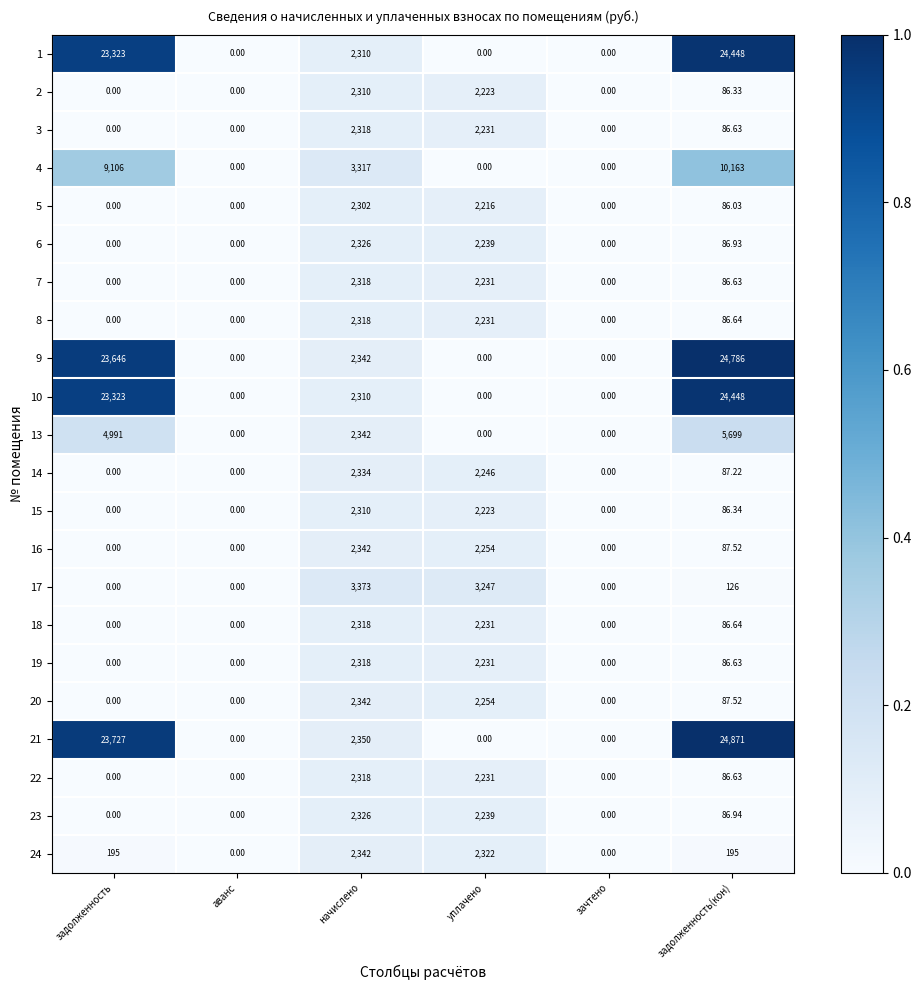

At which label does 23 first exceed 86?

начислено